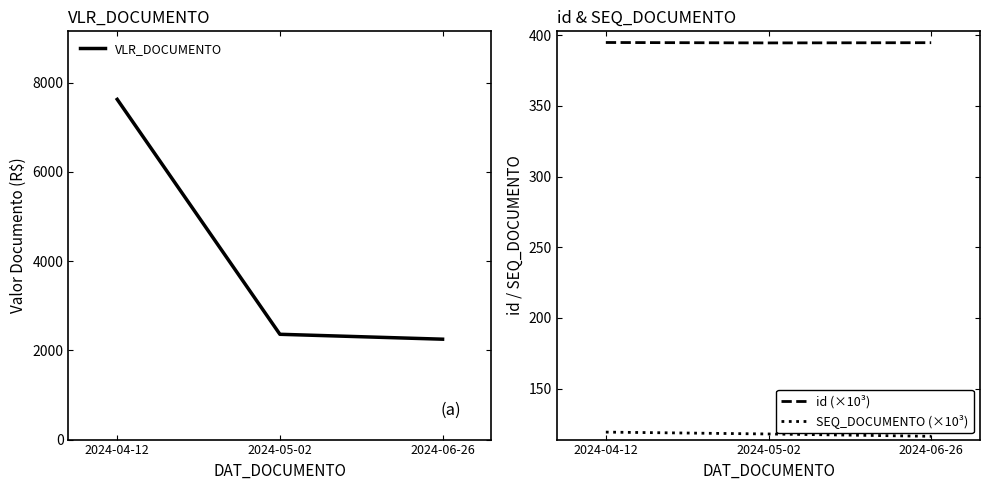

Between 2024-05-02 and 2024-06-26, which is larger?

2024-05-02